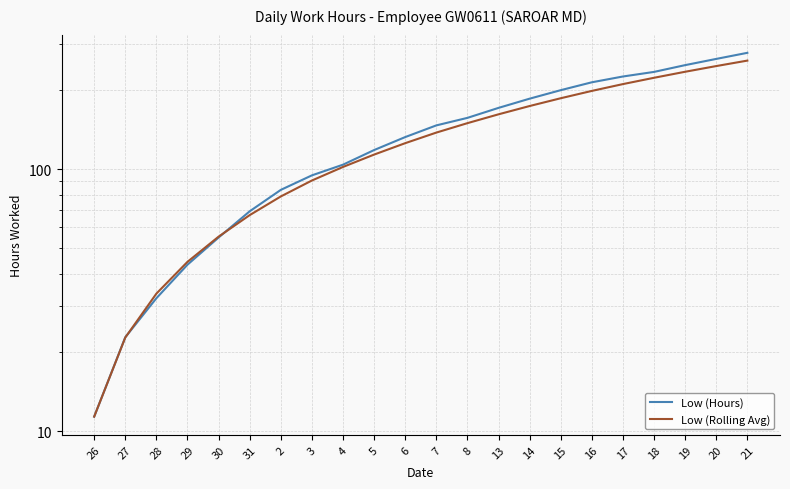

What is the difference between the maximum and second lowest values in the Low (Hours) series?

255.5